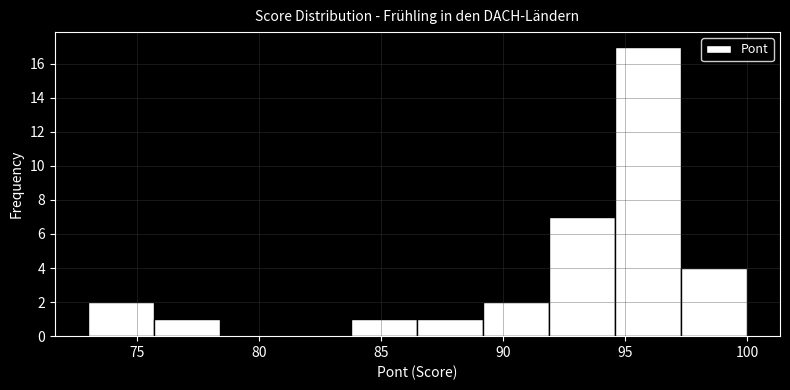

Reading left to right, transcribe this chart: for each bar, give the range it covers on the x-axis and its height. Neither the bar edges nor the heights are printed on the chart, so give them approximately, as read against the axes.

73.0 to 75.7: 2
75.7 to 78.4: 1
78.4 to 81.1: 0
81.1 to 83.8: 0
83.8 to 86.5: 1
86.5 to 89.2: 1
89.2 to 91.9: 2
91.9 to 94.6: 7
94.6 to 97.3: 17
97.3 to 100.0: 4